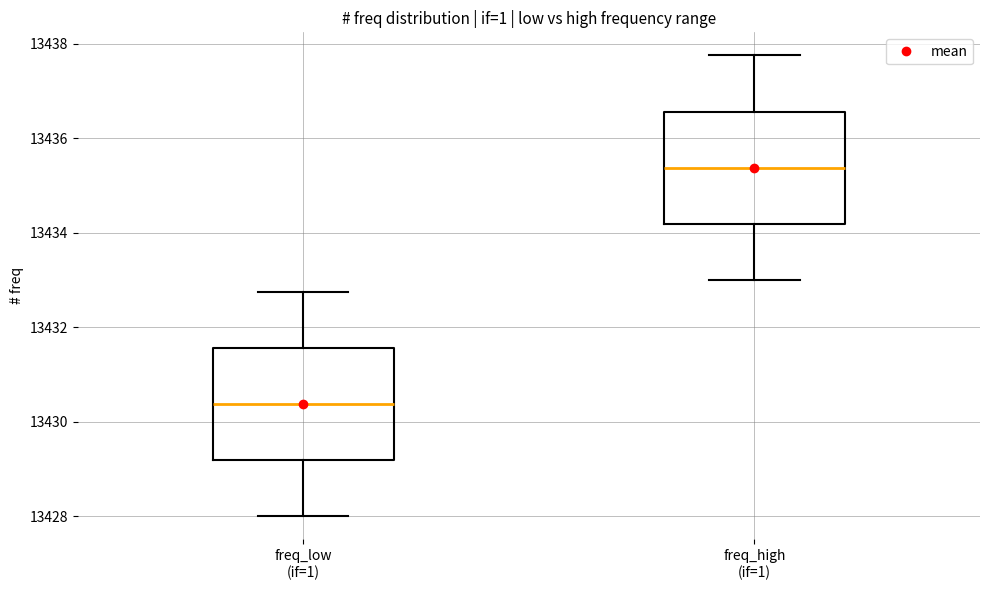

Where does the lower whisker of the box for freq_high (if=1) end on the y-axis? The values are not printed on the chart, so give them approximately, as read against the axis.

13433.0